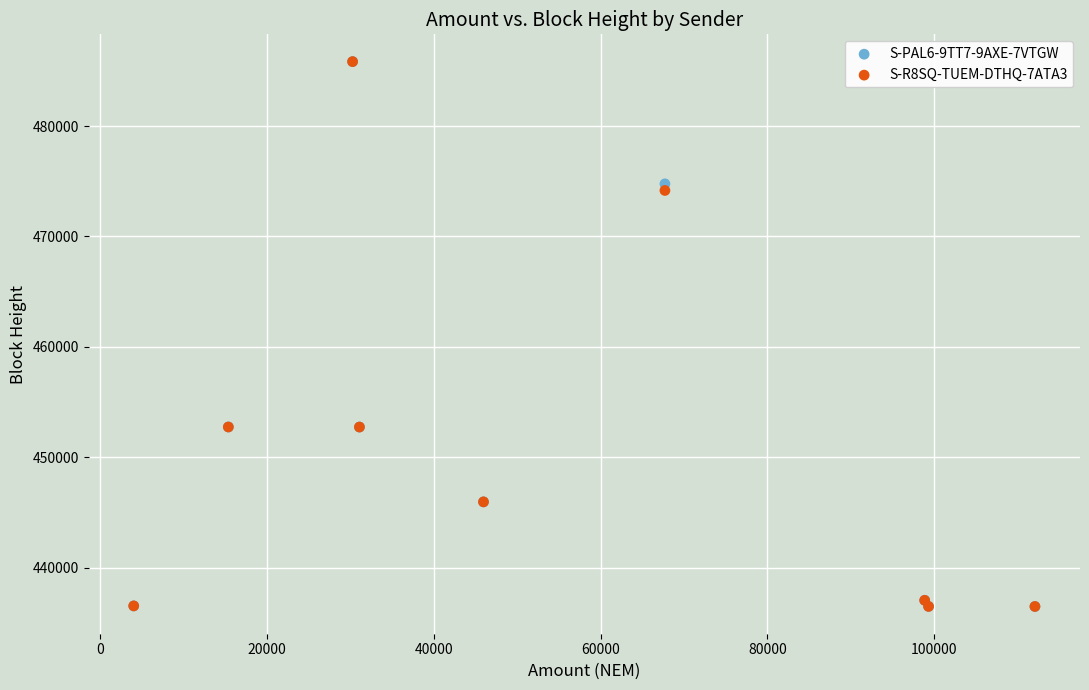

What are all the series names shown in the legend?

S-PAL6-9TT7-9AXE-7VTGW, S-R8SQ-TUEM-DTHQ-7ATA3